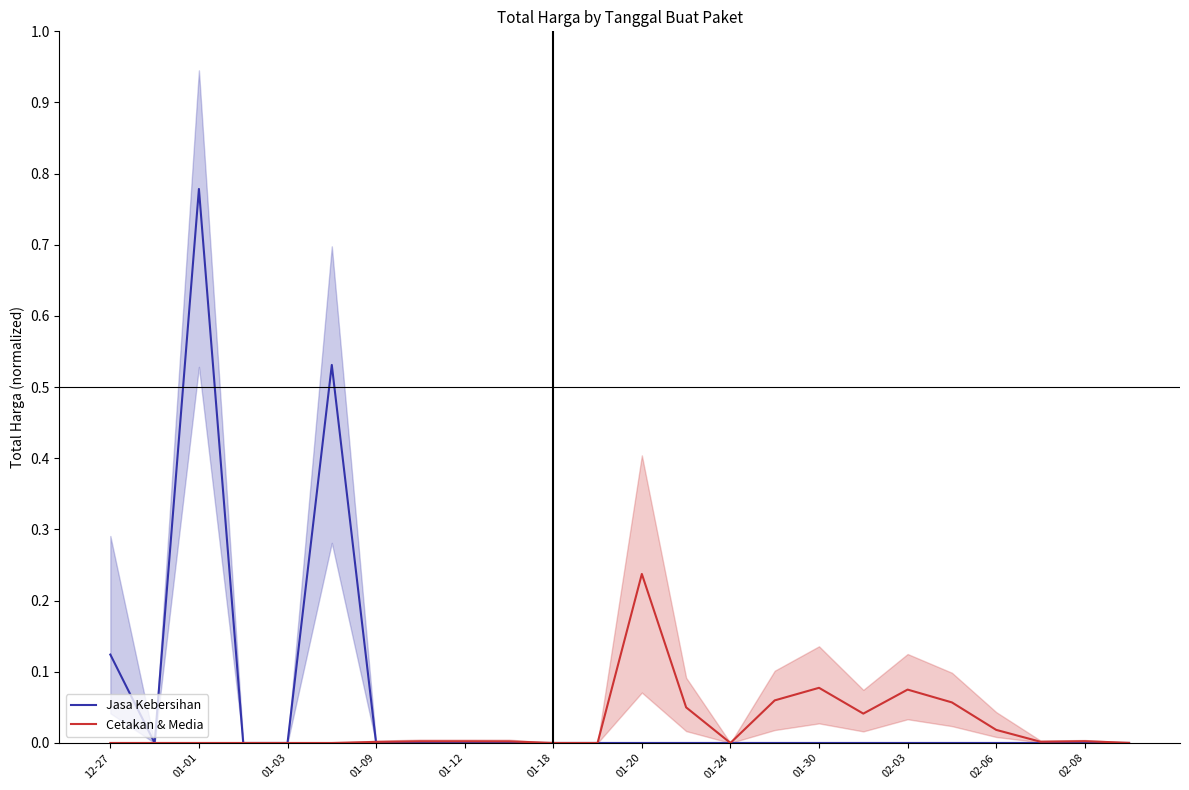

Reading left to right, extract all data points from this chart.

Jasa Kebersihan: 0.1	0.0	0.8	0.0	0.0	0.5	0.0	0.0	0.0	0.0	0.0	0.0	0.0	0.0	0.0	0.0	0.0	0.0	0.0	0.0	0.0	0.0	0.0	0.0
Cetakan & Media: 0.0	0.0	0.0	0.0	0.0	0.0	0.0	0.0	0.0	0.0	0.0	0.0	0.2	0.1	0.0	0.1	0.1	0.0	0.1	0.1	0.0	0.0	0.0	0.0